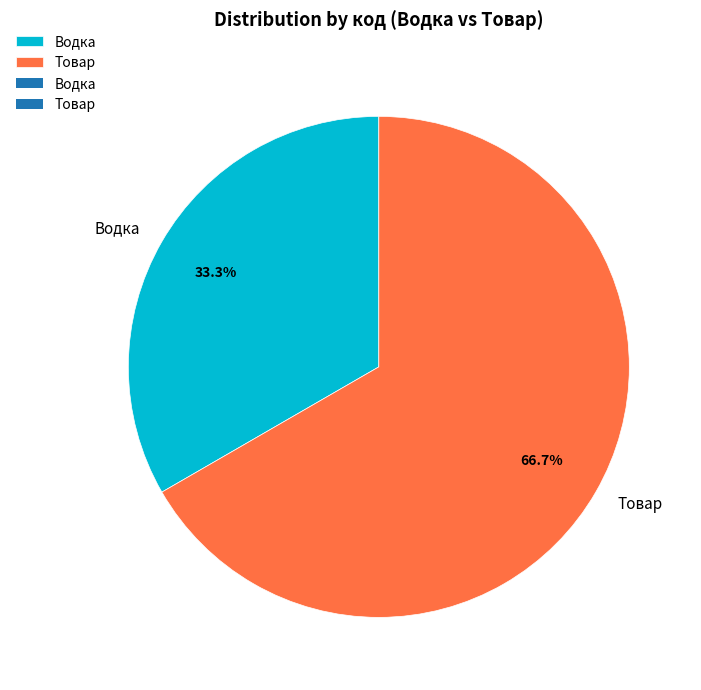

Combined, what portion of the pie is Водка and Товар?

100.0%